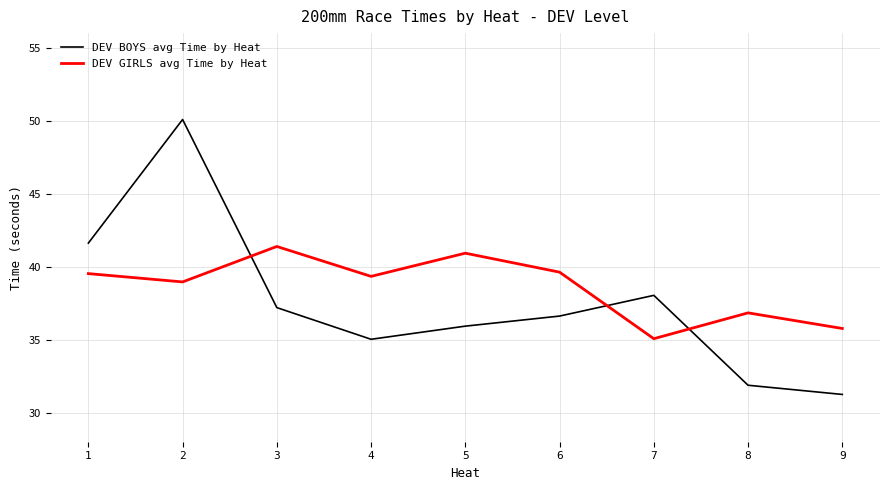

What are all the series names shown in the legend?

DEV BOYS avg Time by Heat, DEV GIRLS avg Time by Heat